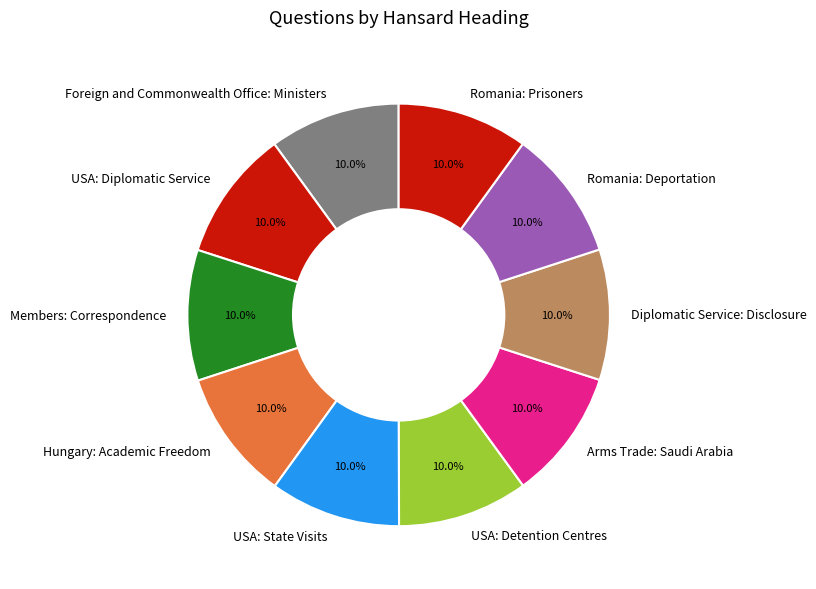

To the nearest percent, what is the average slice percentage?

10%